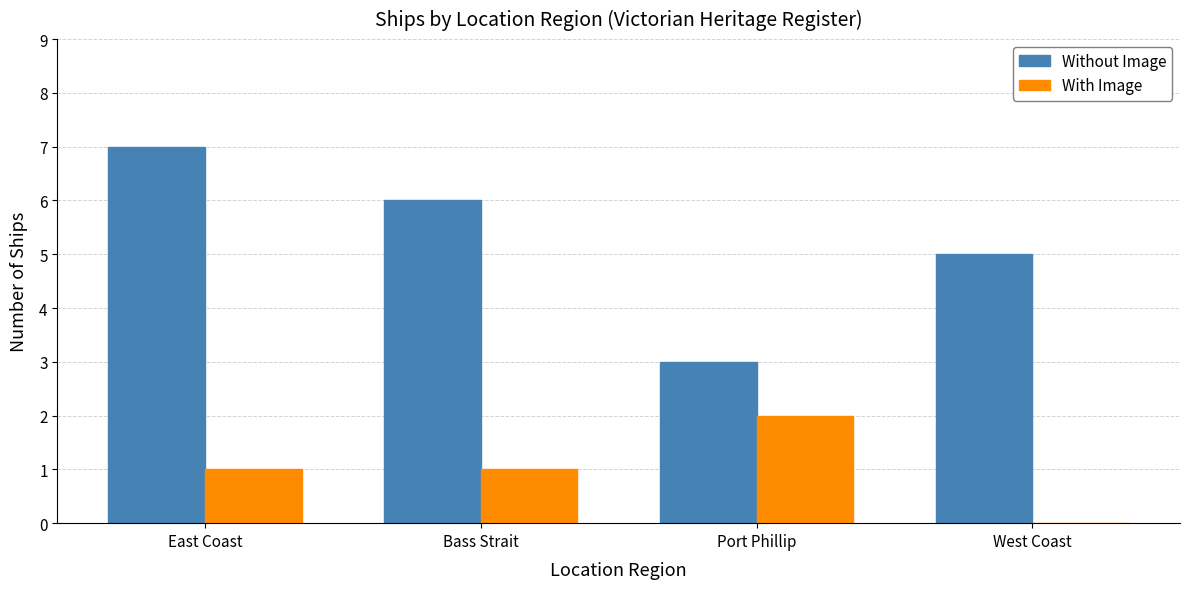

Reading right to left, list all the values displayed in this chart.

Without Image: West Coast=5	Port Phillip=3	Bass Strait=6	East Coast=7
With Image: West Coast=0	Port Phillip=2	Bass Strait=1	East Coast=1